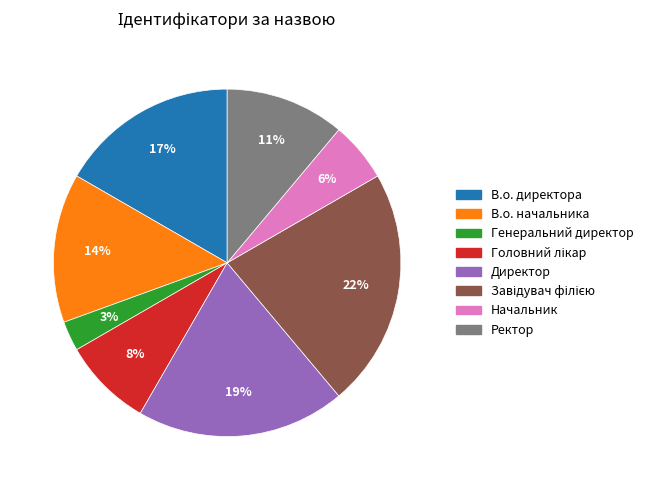

Does Генеральний директор account for over 50% of the chart?

No